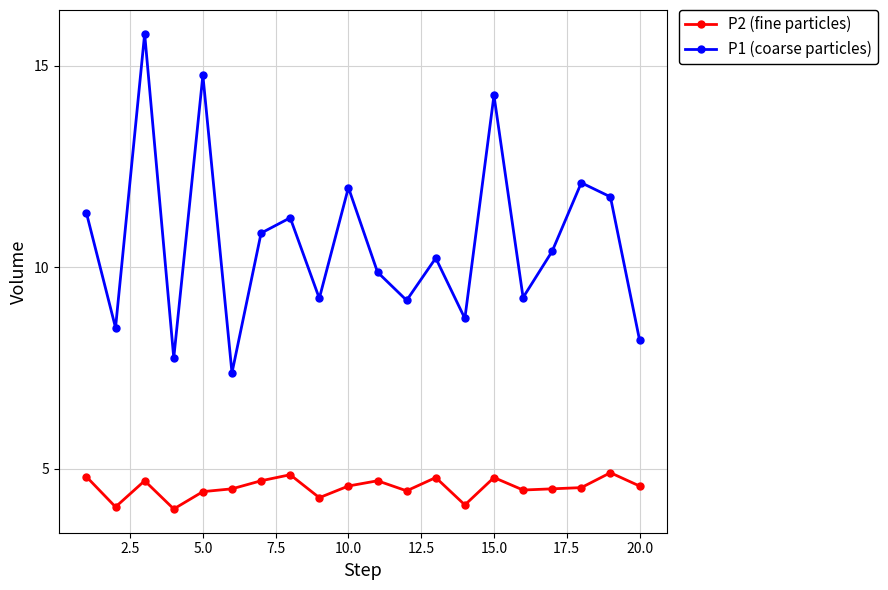

True or false: P2 (fine particles) and P1 (coarse particles) cross at least once.

False